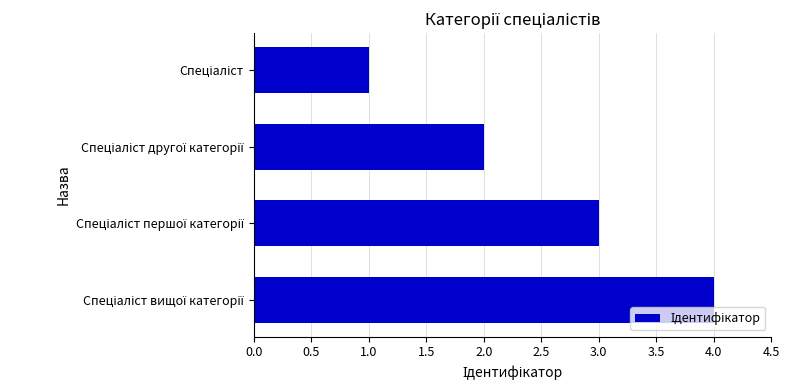

What is the sum of all values?

10